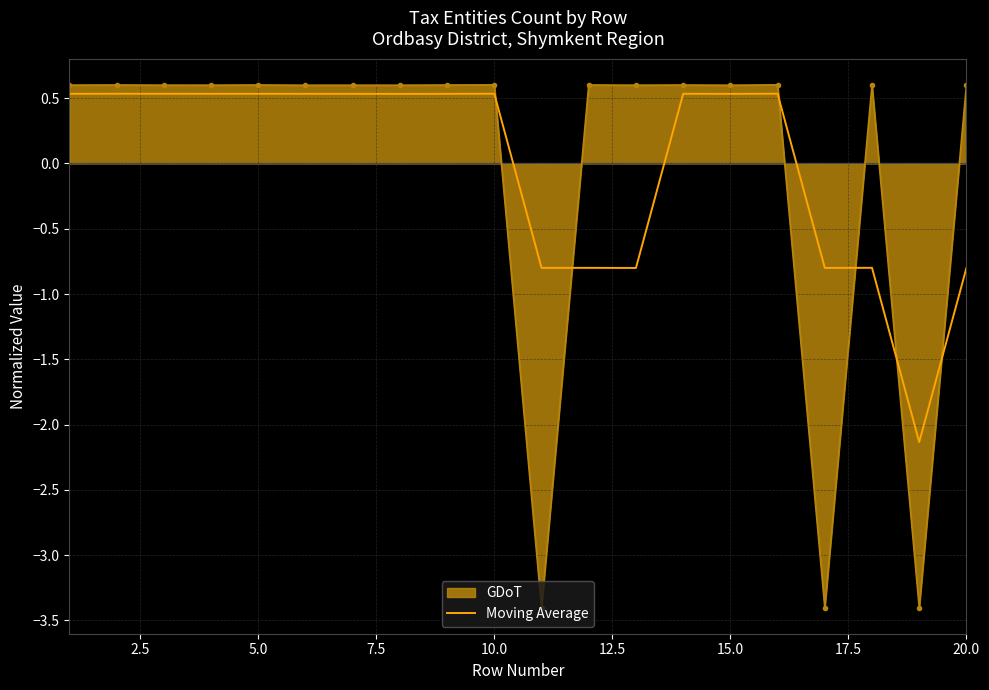

What is the maximum value for GDoT?

0.6